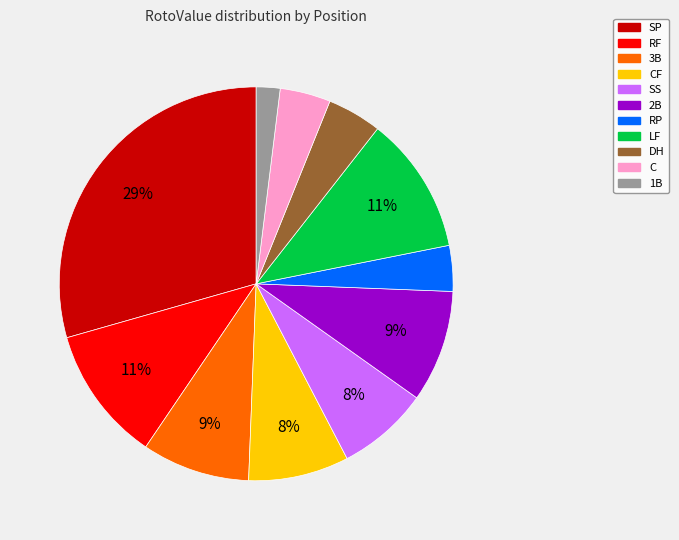

Is it true that 3B is 1% of the pie?

False